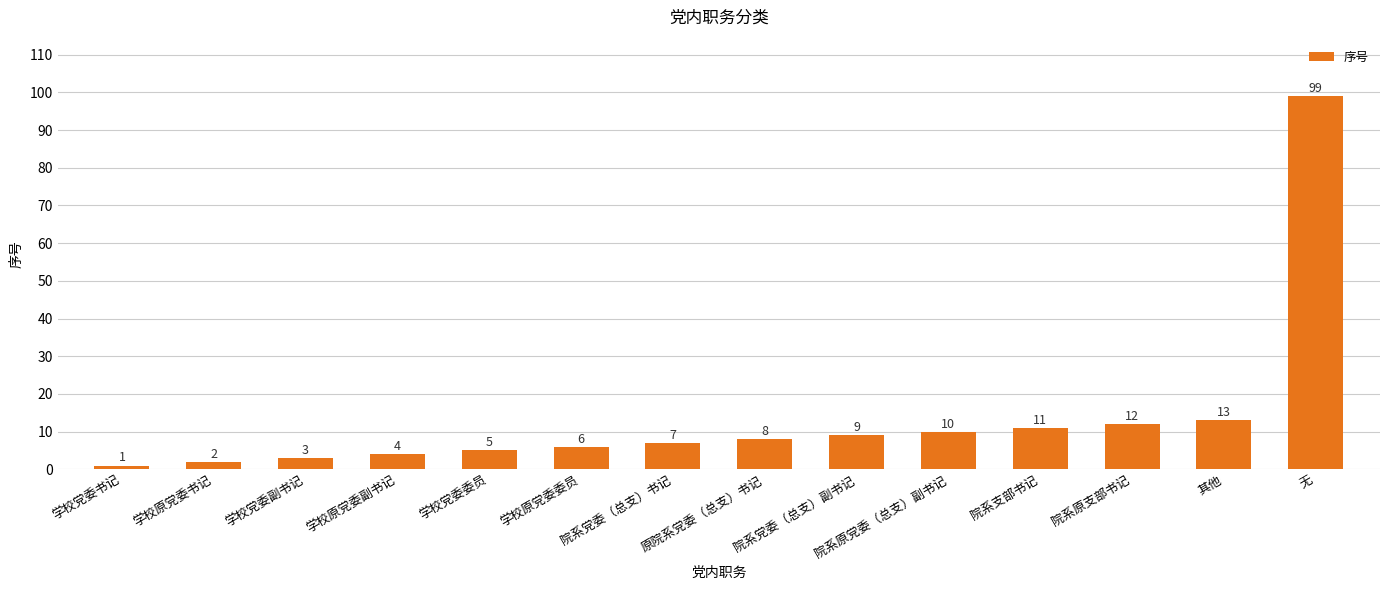

What is the label of the 7th bar from the left?

院系党委（总支）书记